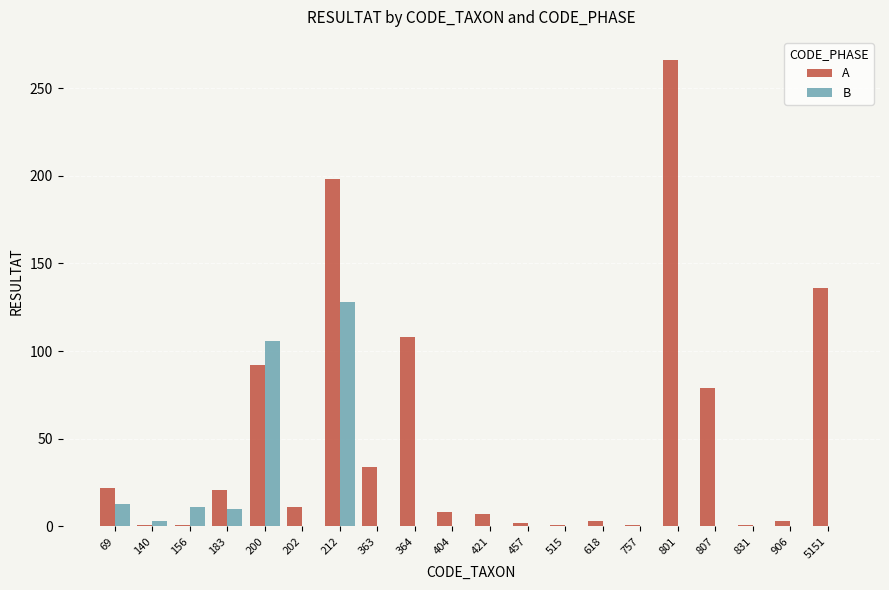

Does the chart contain stacked bars?

No